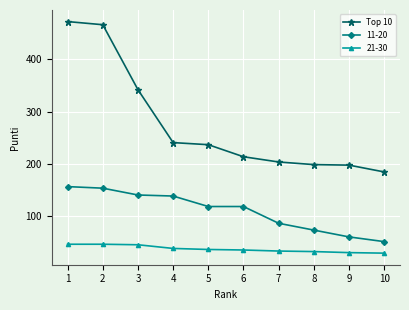

What is the difference between the maximum and second lowest values in the 11-20 series?

96